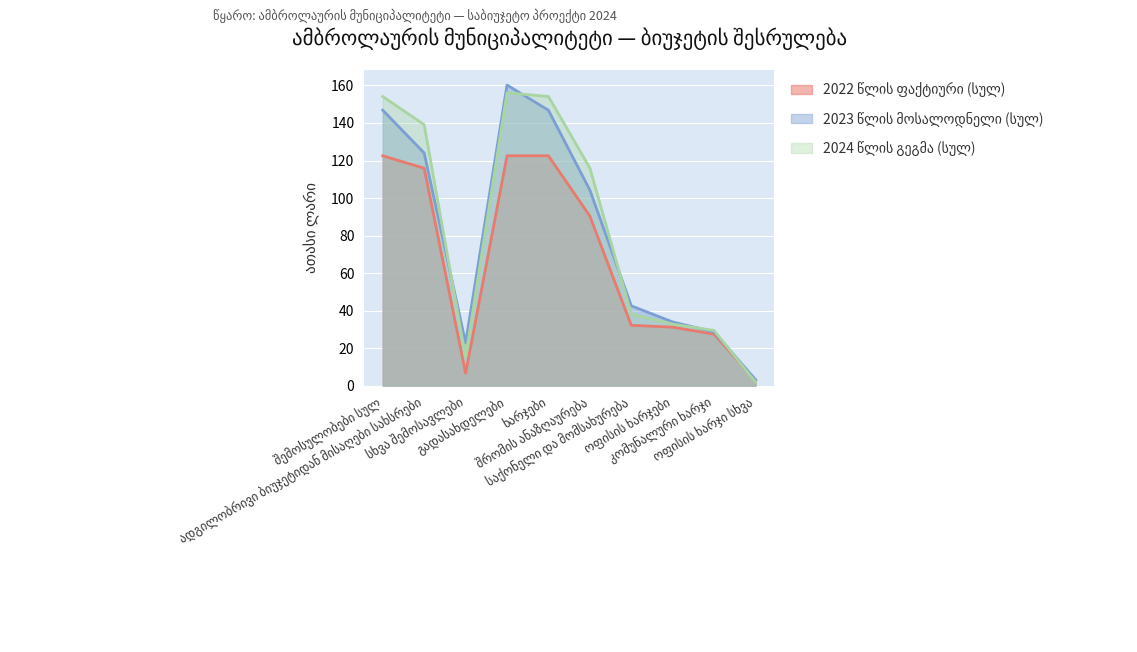

True or false: 2022 წლის ფაქტიური (სულ) has a value of 194.4 at ხარჯები.

False